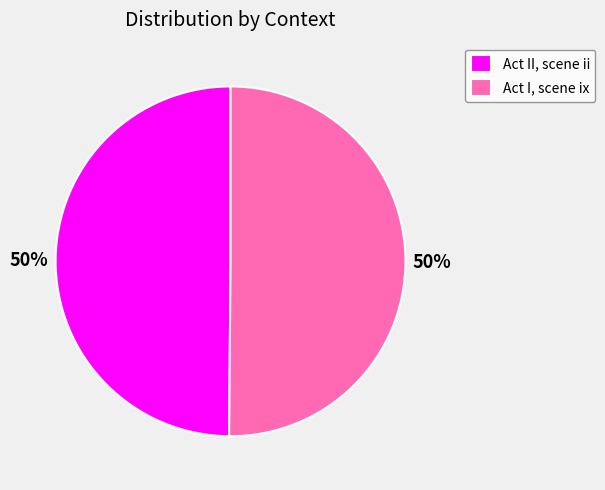

Combined, do Act I, scene ix and Act II, scene ii account for over 50%?

Yes